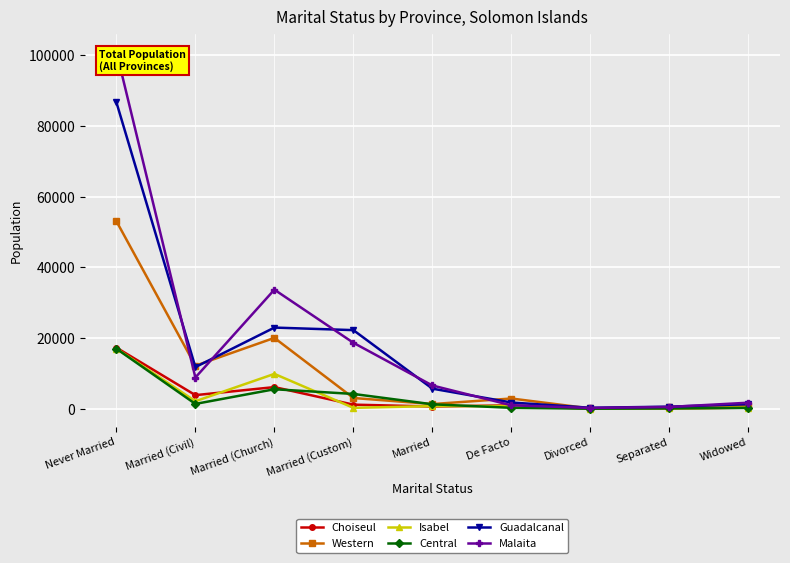

How many data points in Choiseul are above 991?

4